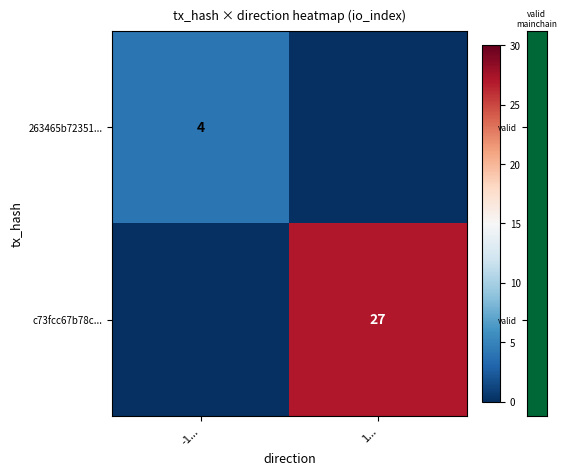

Is it true that 263465b72351... equals 4 at -1...?

True